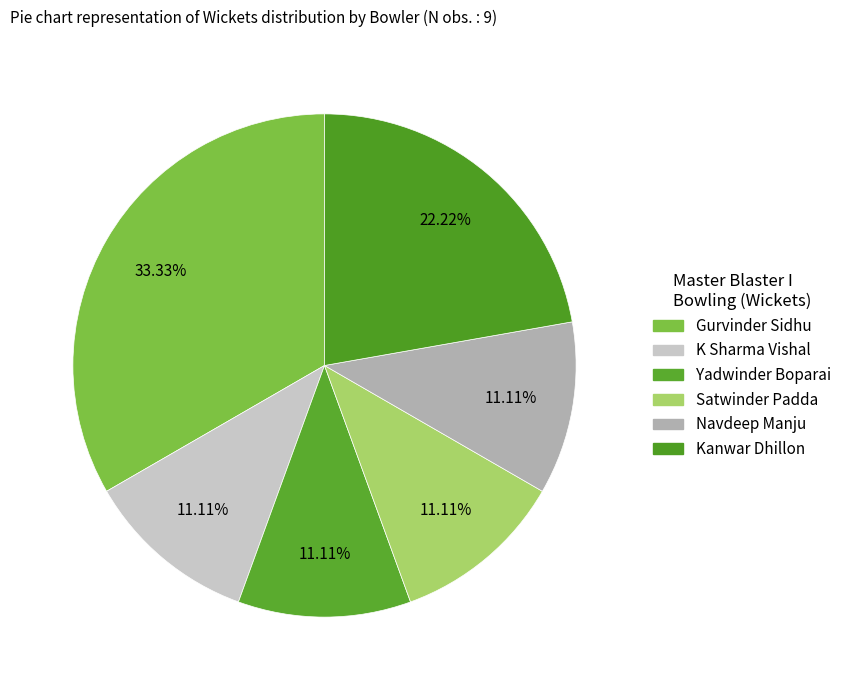

To the nearest percent, what is the difference between the largest and smallest slice percentages?

22%